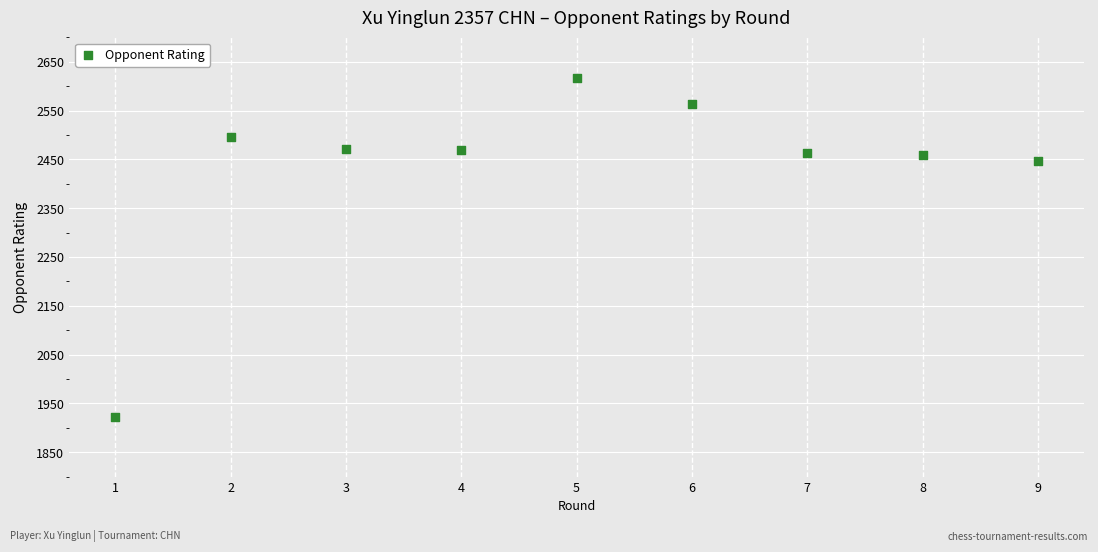

What is the range of X values (max minus min)?

8